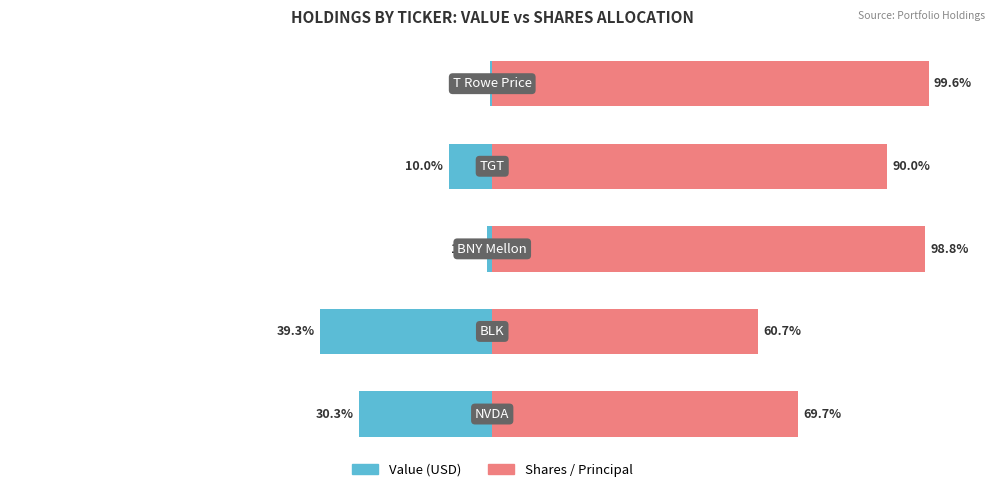

Which series changed the most between 0 and 3?

Shares / Principal